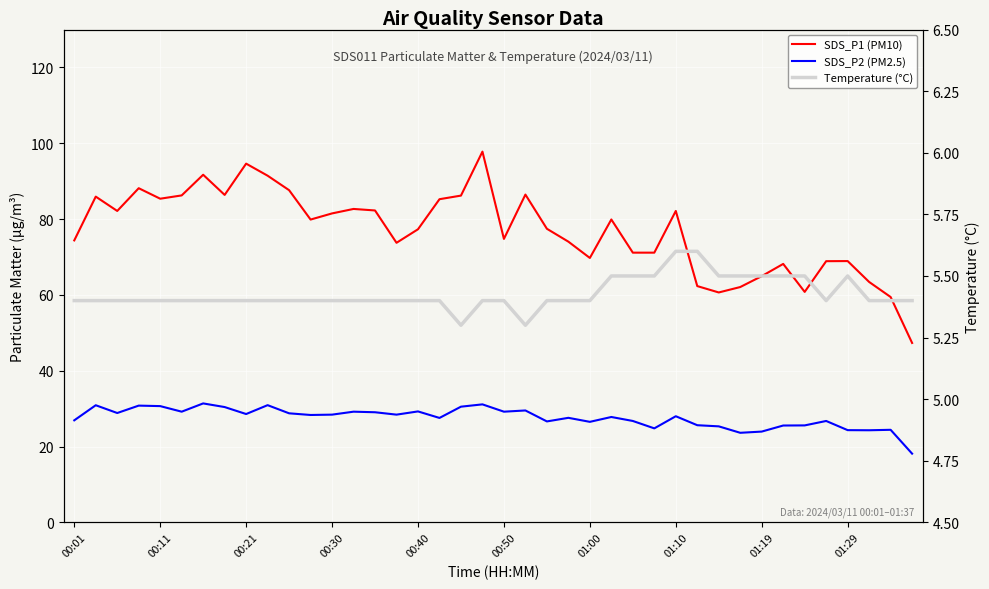

How many categories are shown in the chart?

40